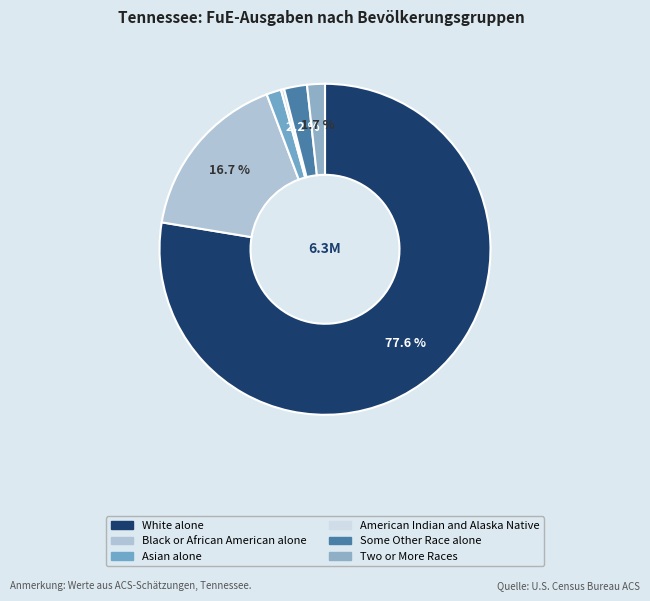

To the nearest percent, what is the difference between the largest and smallest slice percentages?

77%